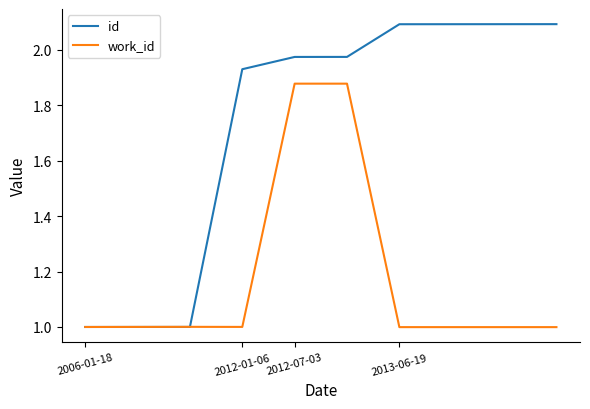

Rank the series by their average value, from lowest to highest.

work_id, id